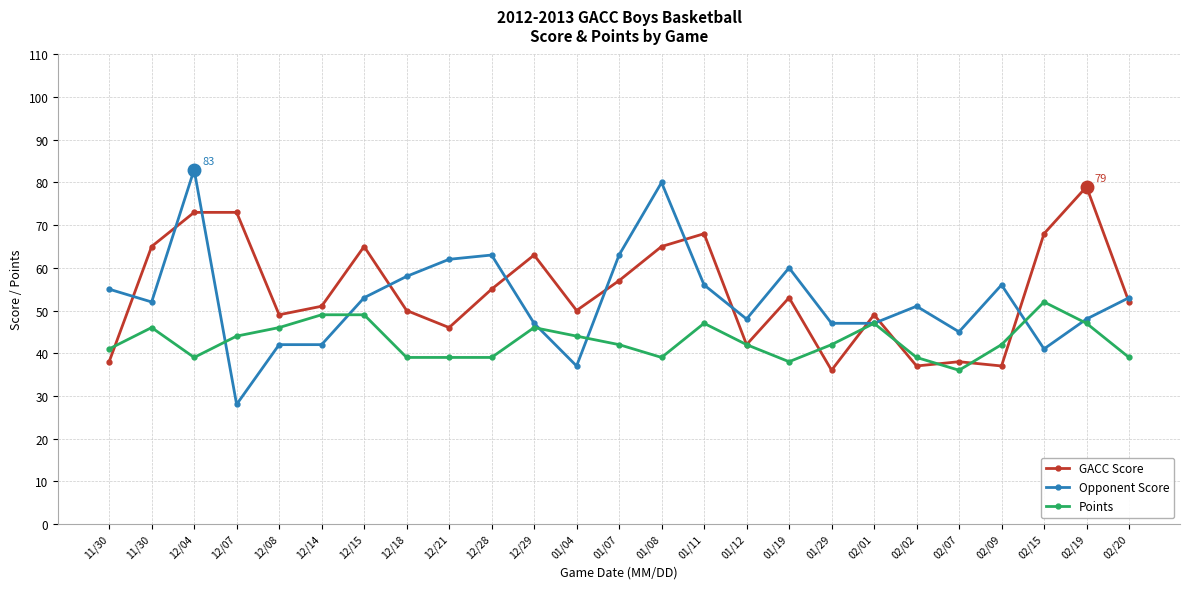

Rank the series at 02/19 from lowest to highest value.

Points, Opponent Score, GACC Score